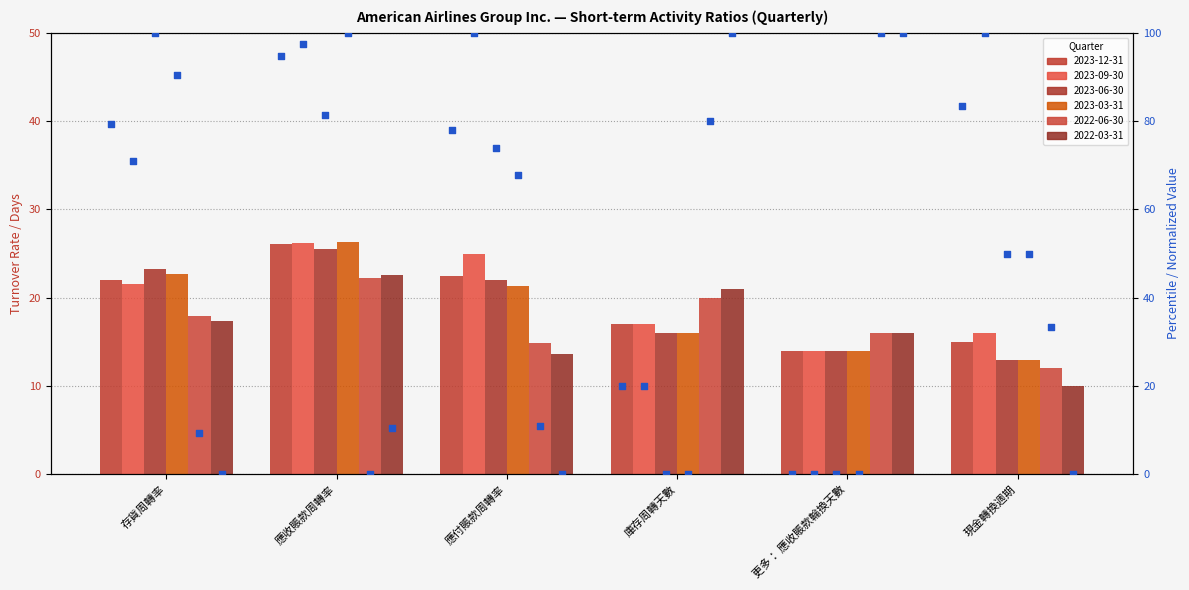

Which series has the widest spread of Y values?

2023-03-31